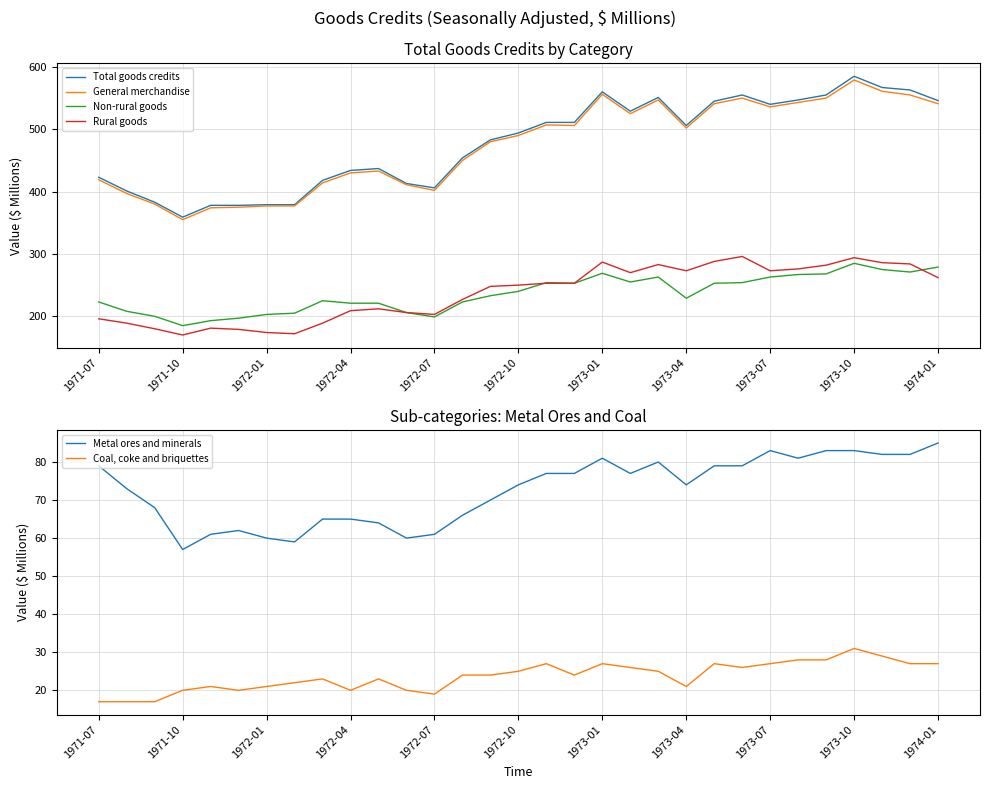

Reading left to right, transcribe all the data shown in this chart.

Total goods credits: 423	401	383	359	378	378	379	379	418	434	437	413	406	454	483	494	511	511	560	529	551	506	545	555	540	547	555	585	567	563	546
General merchandise: 419	397	380	355	374	375	377	377	414	430	433	411	402	450	480	490	507	506	556	525	547	502	541	550	536	543	550	579	561	555	541
Non-rural goods: 223	208	200	185	193	197	203	205	225	221	221	206	199	223	233	240	254	253	269	255	263	229	253	254	263	267	268	285	275	271	279
Rural goods: 196	189	180	170	181	179	174	172	189	209	212	206	203	227	248	250	253	253	287	270	283	273	288	296	273	276	282	294	286	284	262
Metal ores and minerals: 79	73	68	57	61	62	60	59	65	65	64	60	61	66	70	74	77	77	81	77	80	74	79	79	83	81	83	83	82	82	85
Coal, coke and briquettes: 17	17	17	20	21	20	21	22	23	20	23	20	19	24	24	25	27	24	27	26	25	21	27	26	27	28	28	31	29	27	27